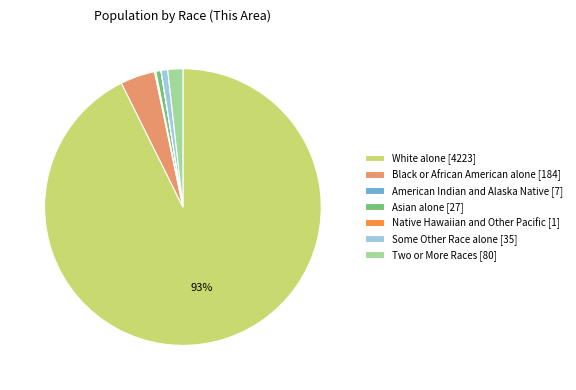

Does any single category account for the majority?

Yes